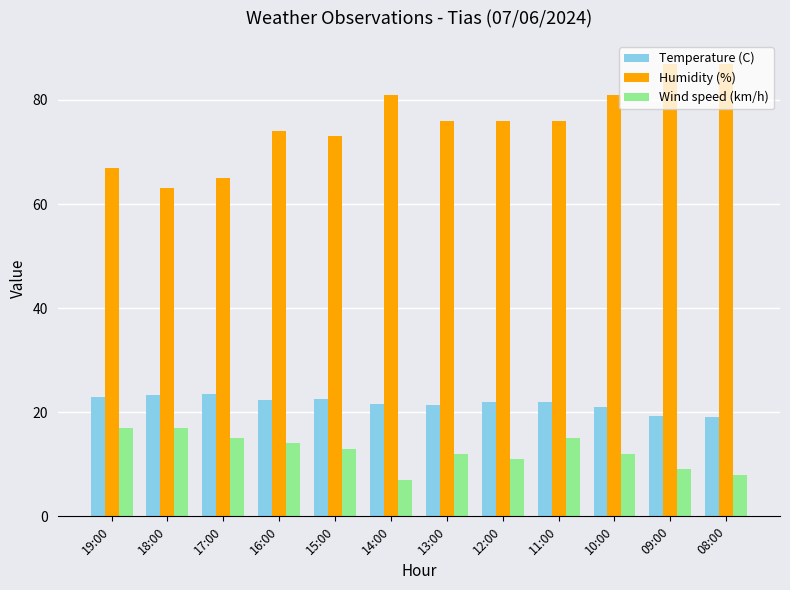

Is it true that Wind speed (km/h) equals 1.9 at 08:00?

False